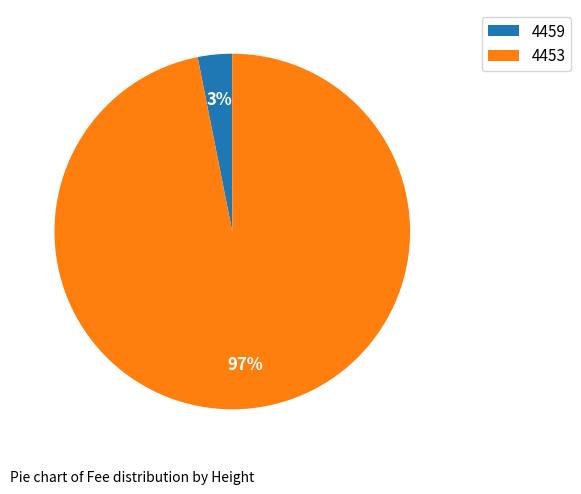

How many segments does this pie chart have?

2